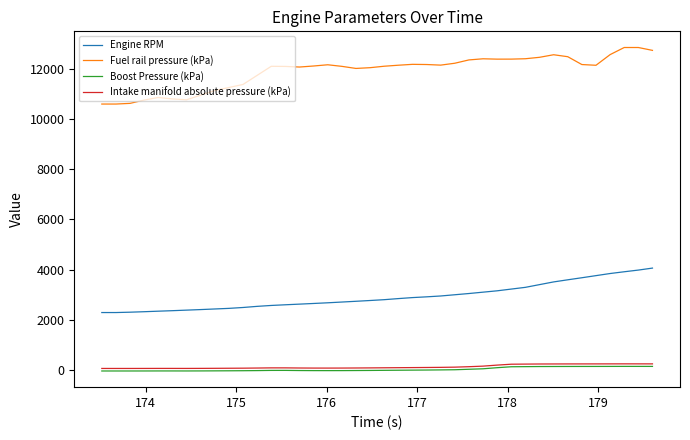

Which series has the largest total across all categories?

Fuel rail pressure (kPa)